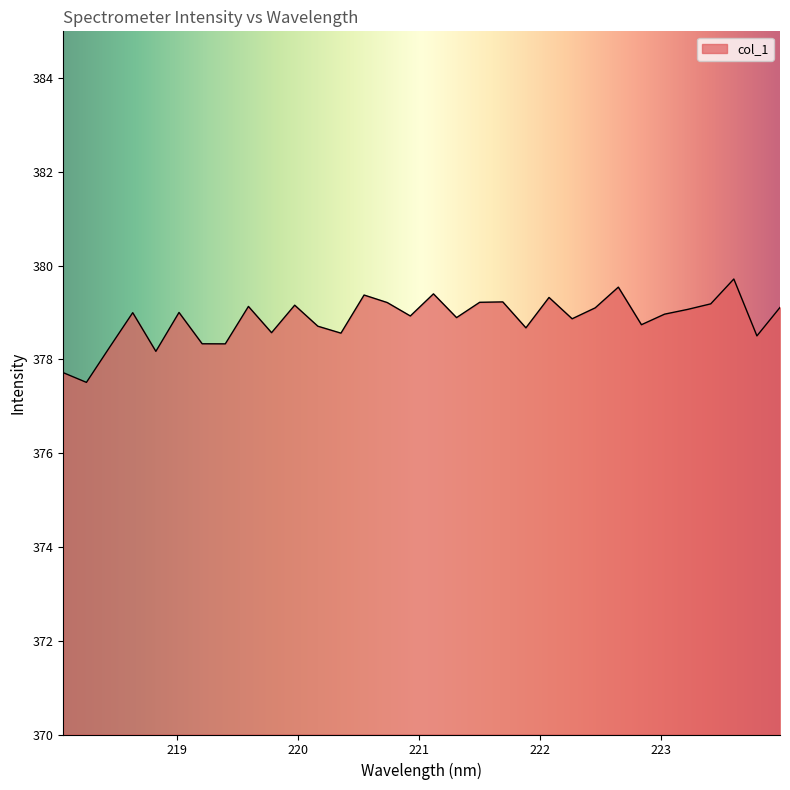

How many values are below 378?

2